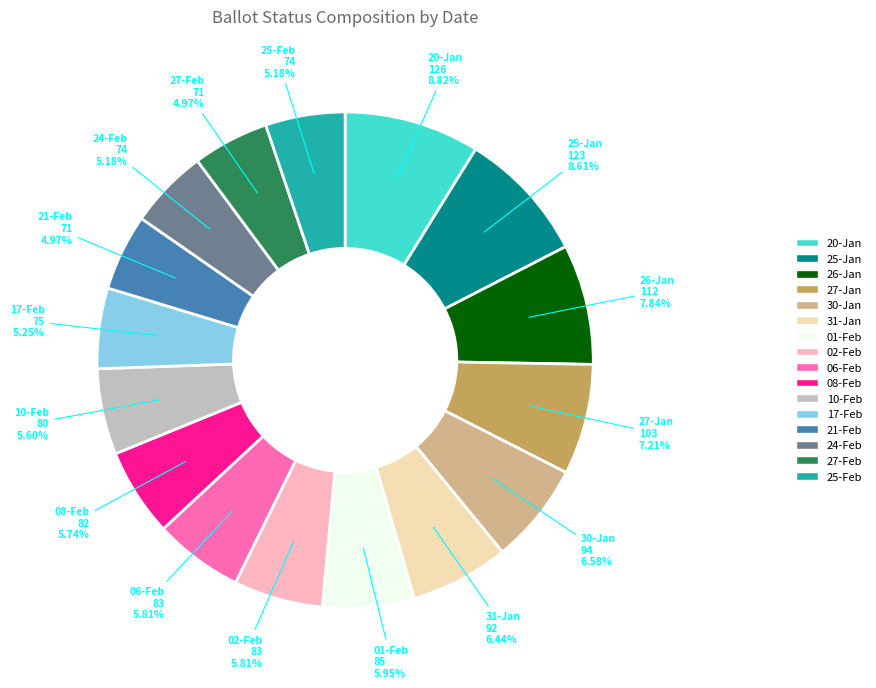

How much of the chart is everything except 25-Jan?

91.4%